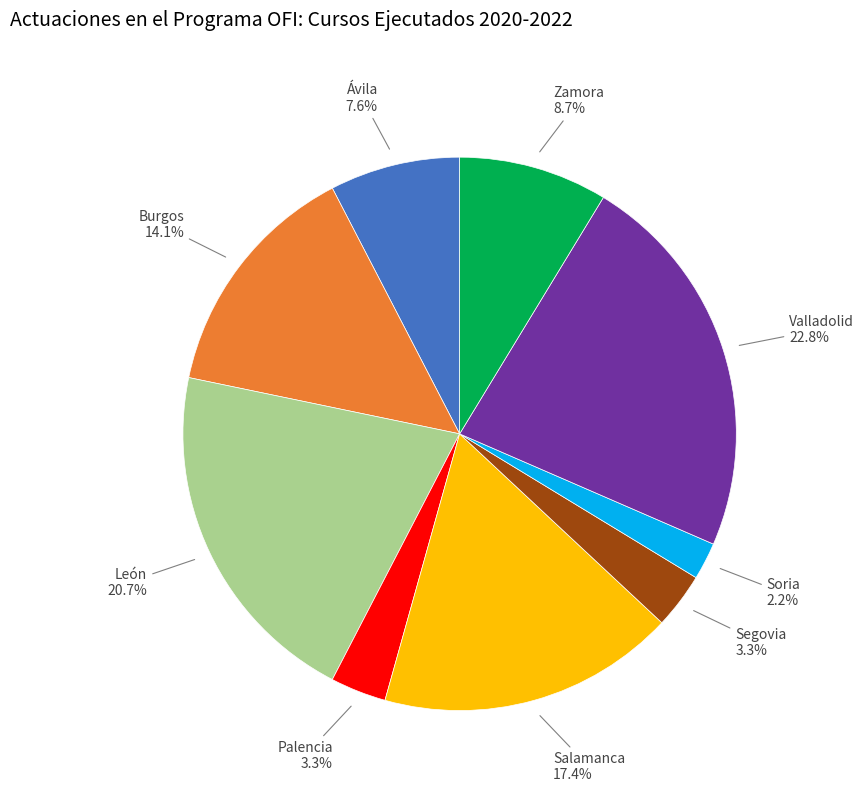

How many segments does this pie chart have?

9